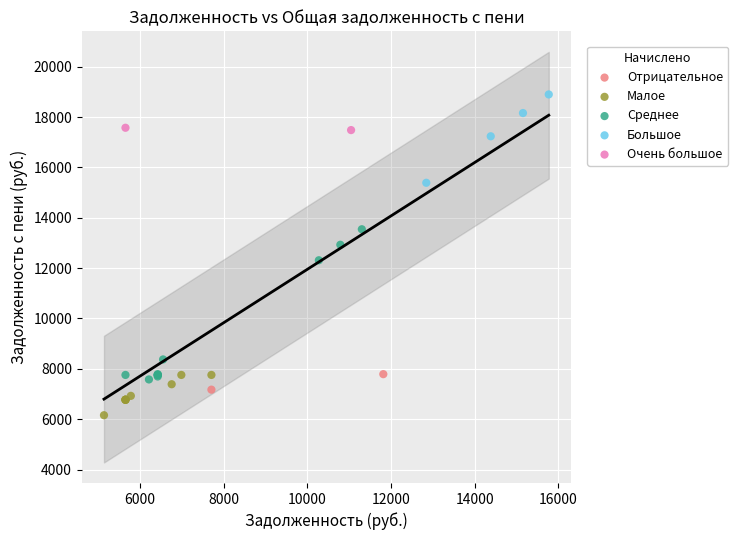

Which series has the widest spread of Y values?

Среднее